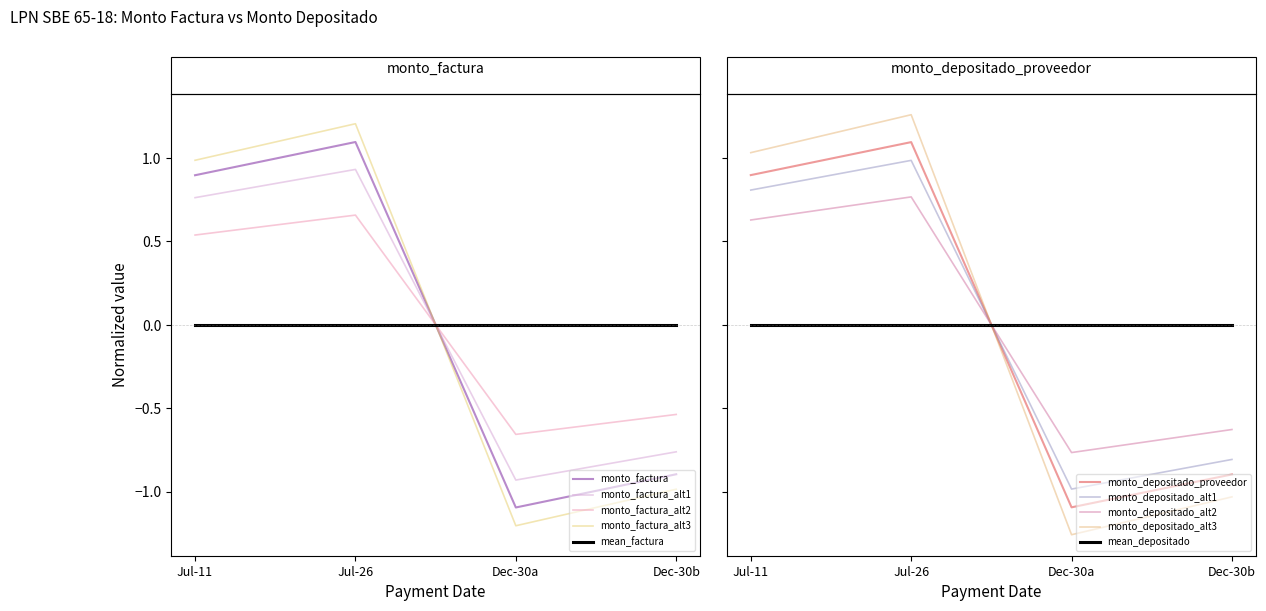

List the series in order of their overall mean, highest first.

monto_depositado_proveedor, monto_factura